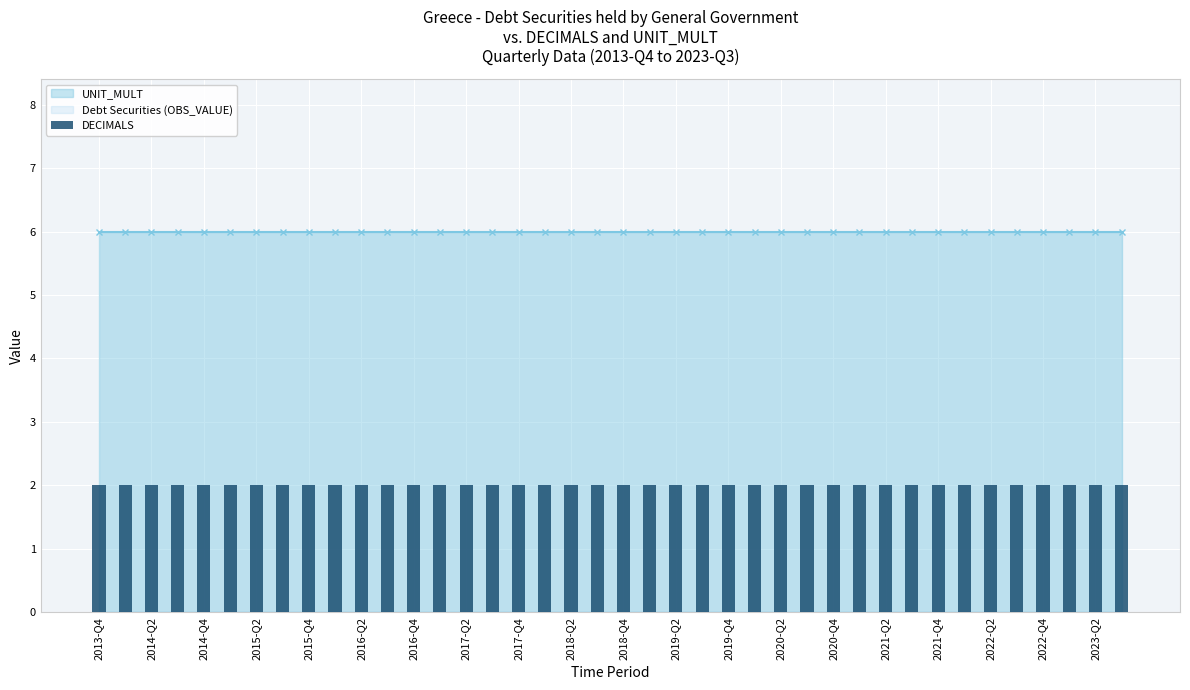

Is the value of Debt Securities (OBS_VALUE) at 2016-Q1 greater than the value of DECIMALS at 2021-Q4?

No